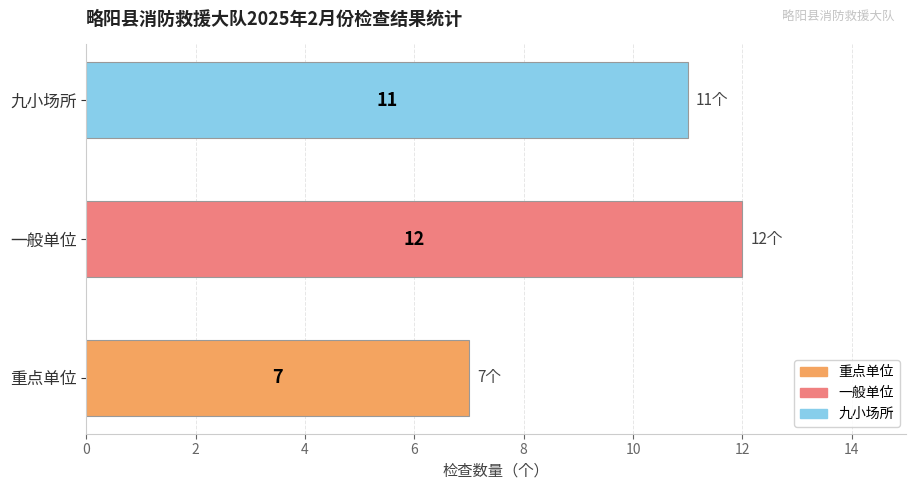

Rank the categories by value from lowest to highest.

重点单位, 九小场所, 一般单位